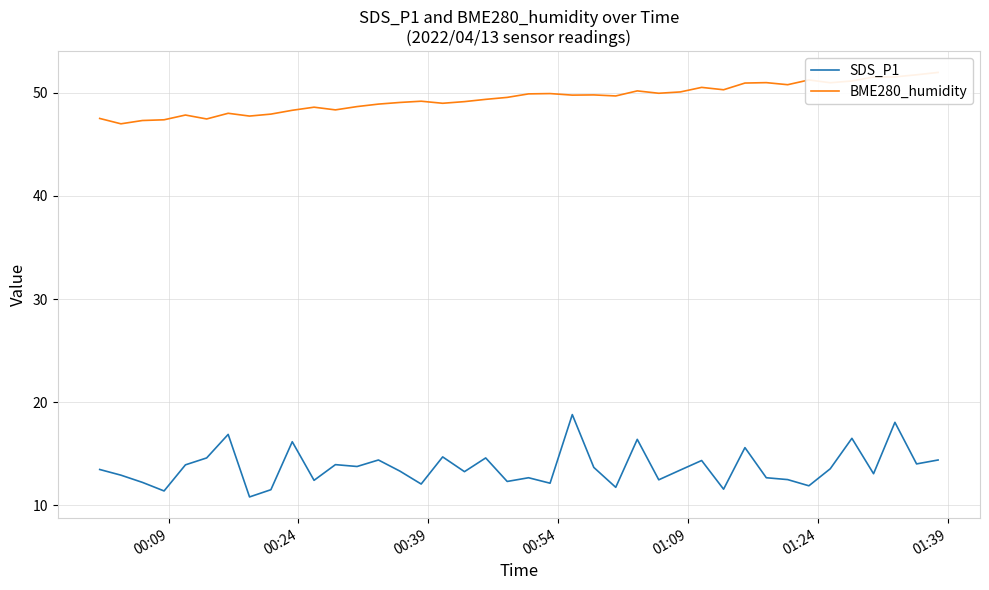

What are all the series names shown in the legend?

SDS_P1, BME280_humidity